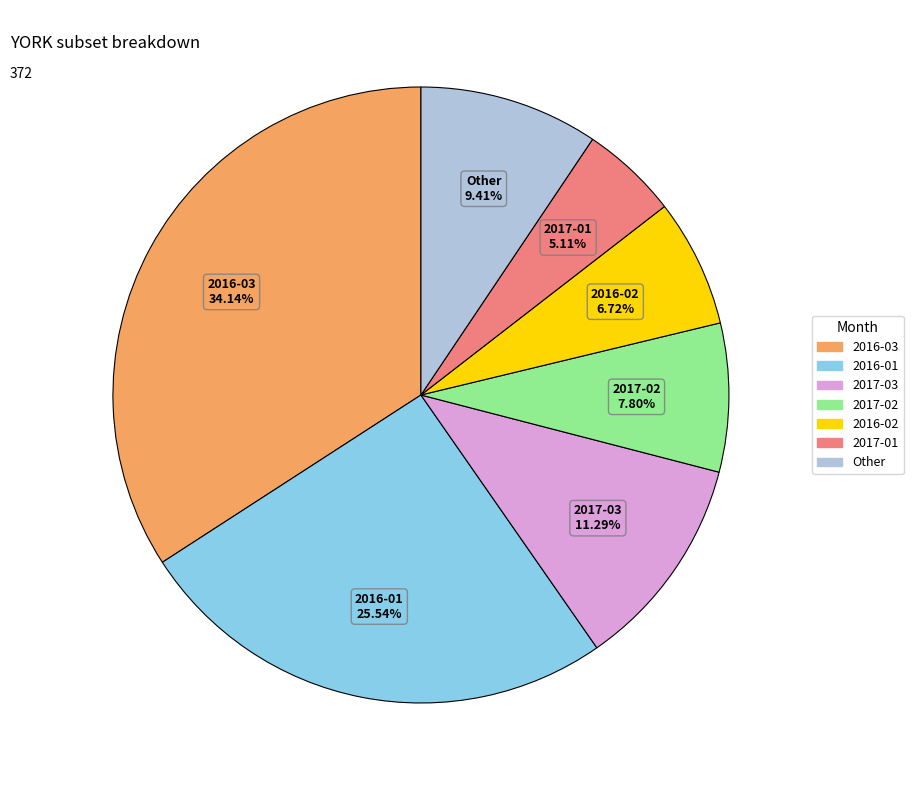

Is there a majority slice in this chart?

No